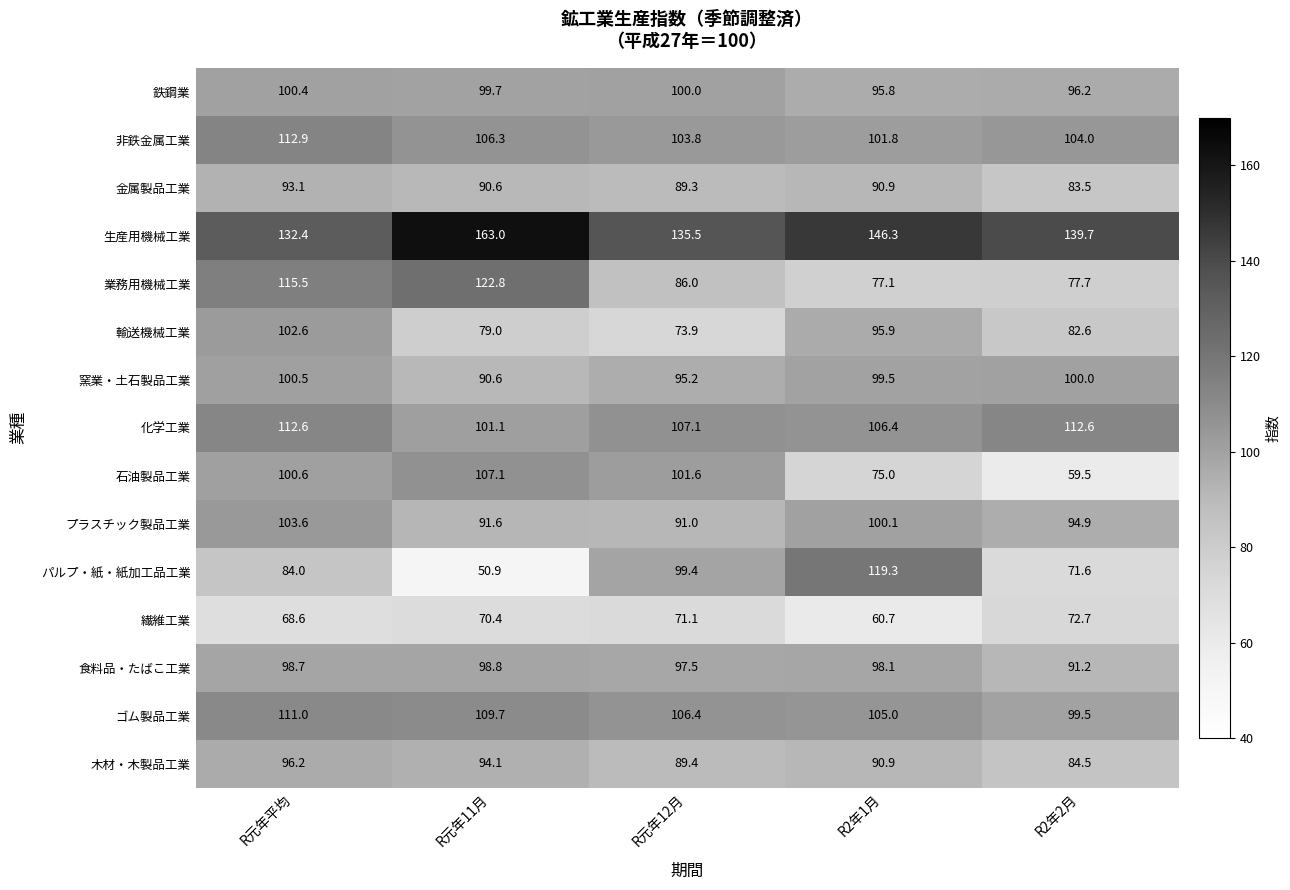

Which series has the widest spread of values?

パルプ・紙・紙加工品工業